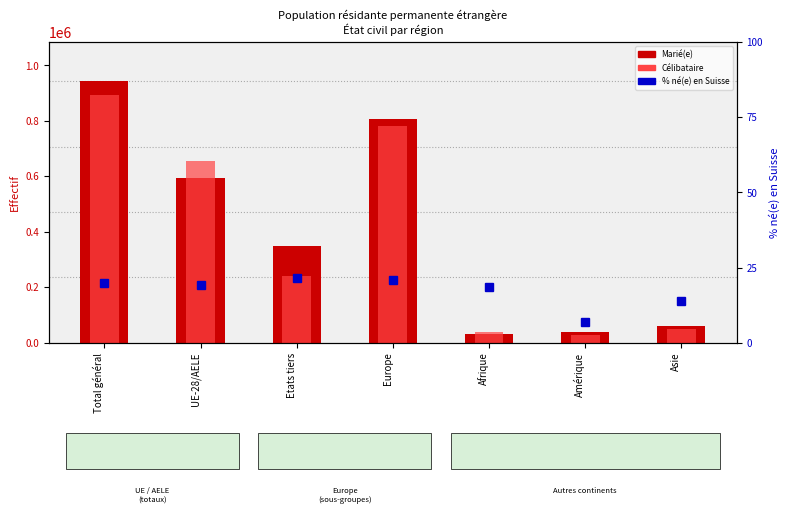

Is the value of Marié(e) at Europe greater than the value of Célibataire at Afrique?

Yes